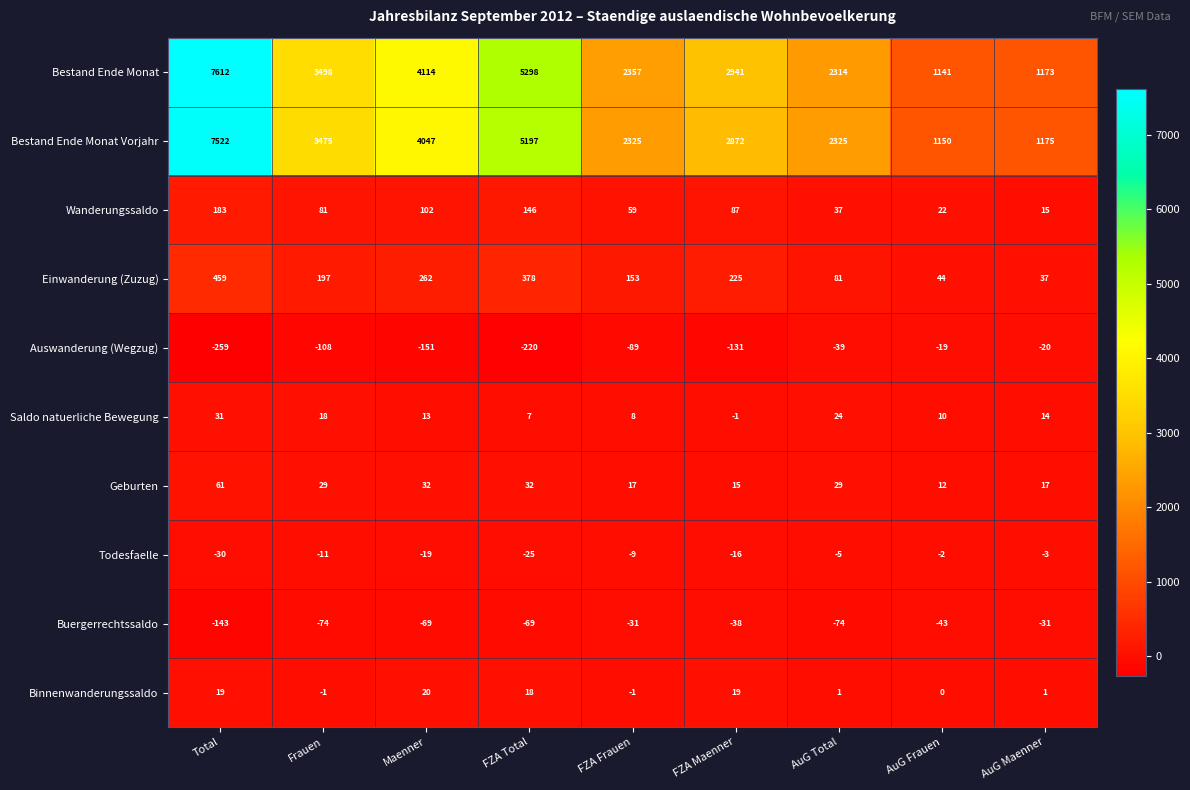

At which category does the chart reach its minimum across all series?

Total